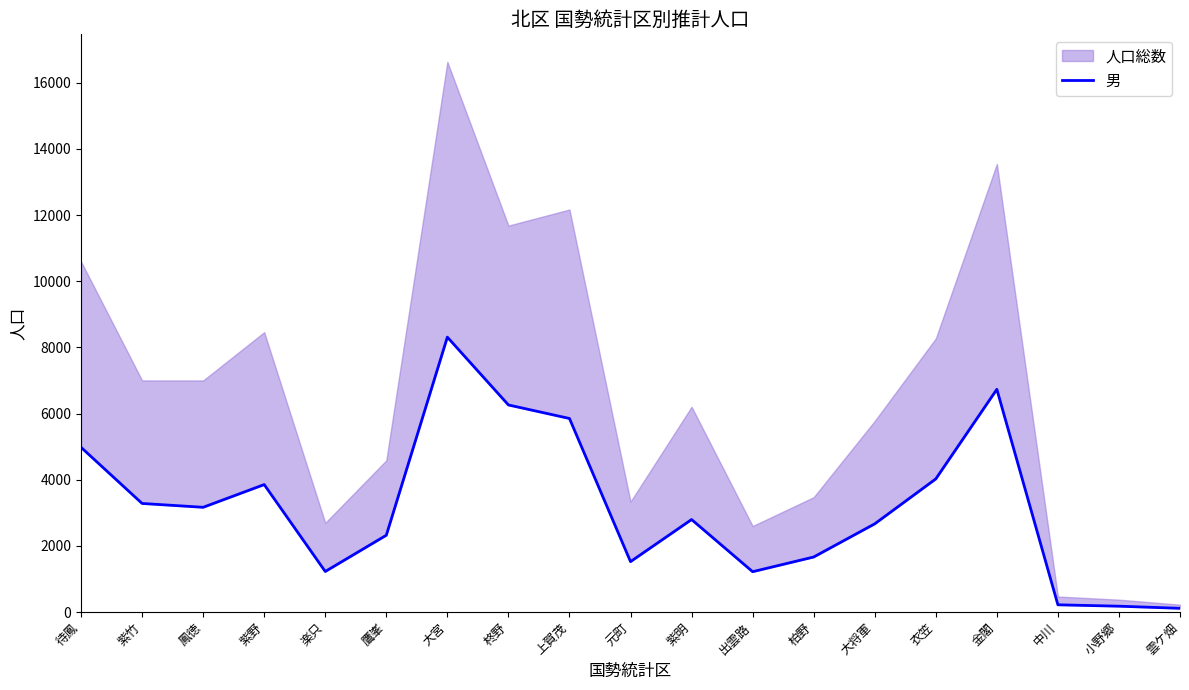

Reading left to right, extract all data points from this chart.

待鳳=4979	紫竹=3282	鳳徳=3166	紫野=3853	楽只=1225	鷹峯=2321	大宮=8310	柊野=6260	上賀茂=5851	元町=1523	紫明=2796	出雲路=1219	柏野=1663	大将軍=2666	衣笠=4024	金閣=6733	中川=218	小野郷=176	雲ケ畑=112